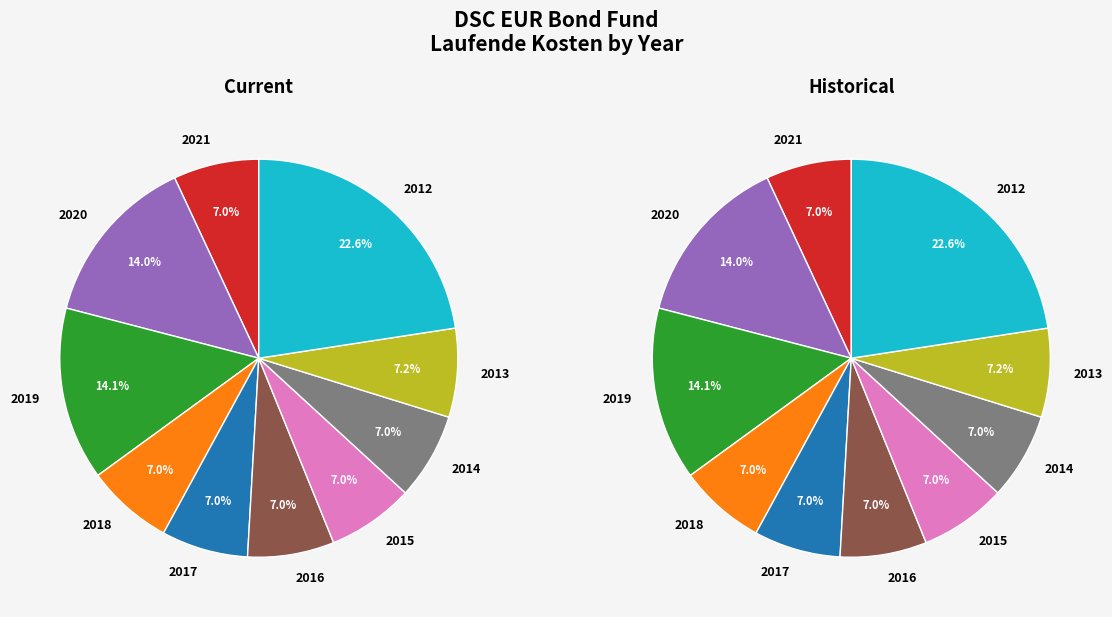

Does any single category account for the majority?

No